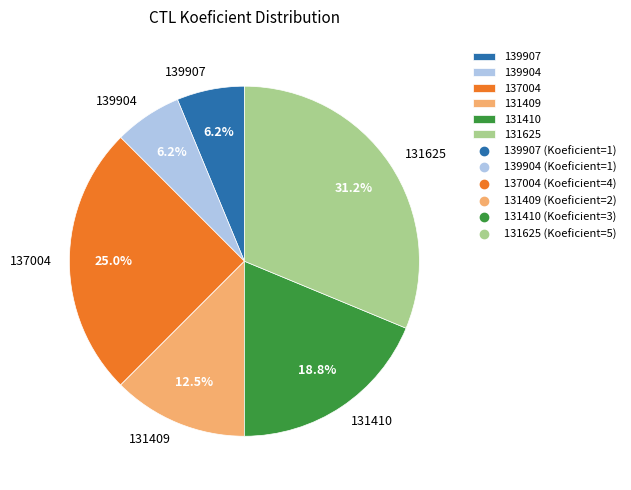

Does any single category account for the majority?

No